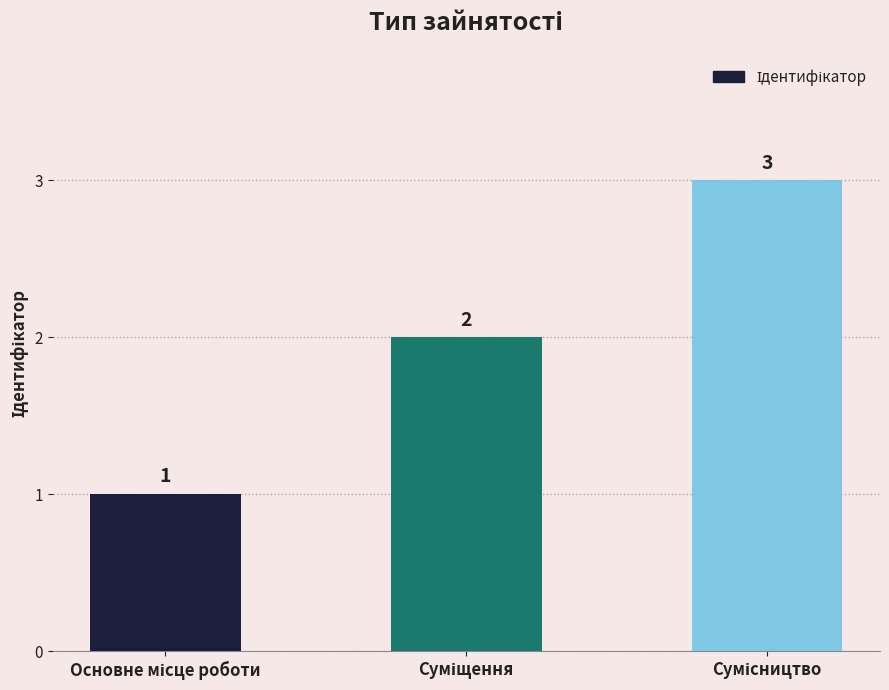

Count the values in the range 1 to 3.

3